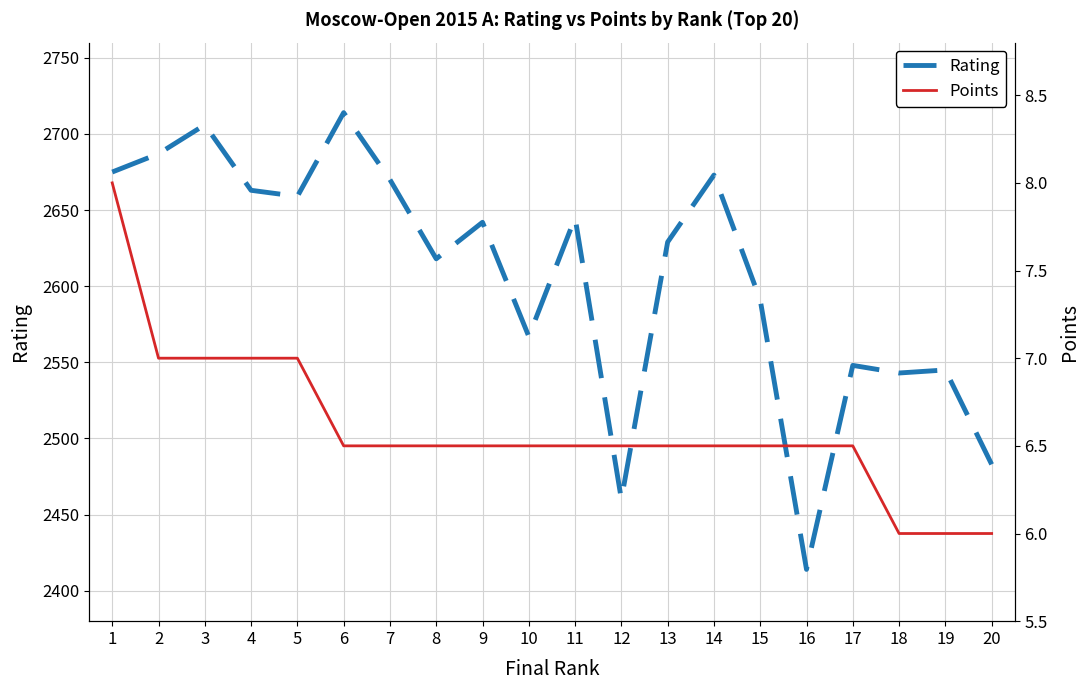

Reading left to right, extract all data points from this chart.

Rating: 2675.0	2687.0	2706.0	2663.0	2659.0	2714.0	2670.0	2618.0	2642.0	2567.0	2645.0	2460.0	2629.0	2673.0	2591.0	2414.0	2548.0	2543.0	2545.0	2483.0
Points: 8.0	7.0	7.0	7.0	7.0	6.5	6.5	6.5	6.5	6.5	6.5	6.5	6.5	6.5	6.5	6.5	6.5	6.0	6.0	6.0